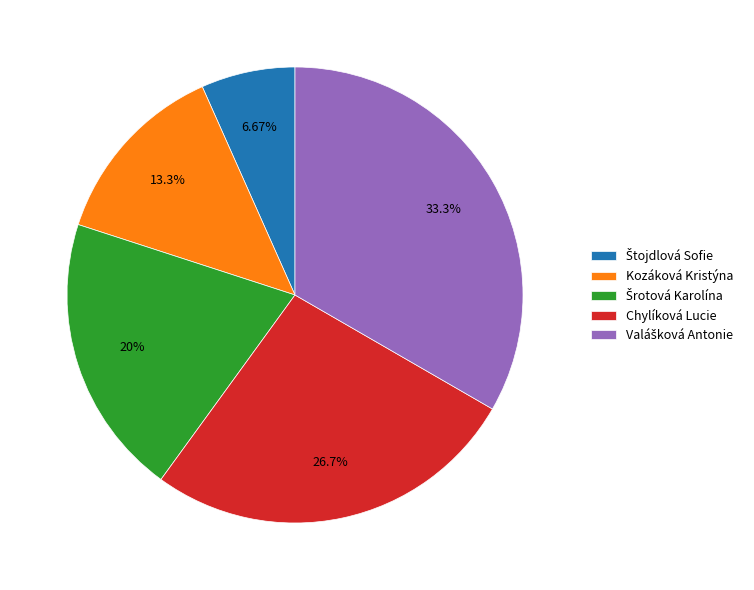

Is there any slice that represents more than half of the pie?

No